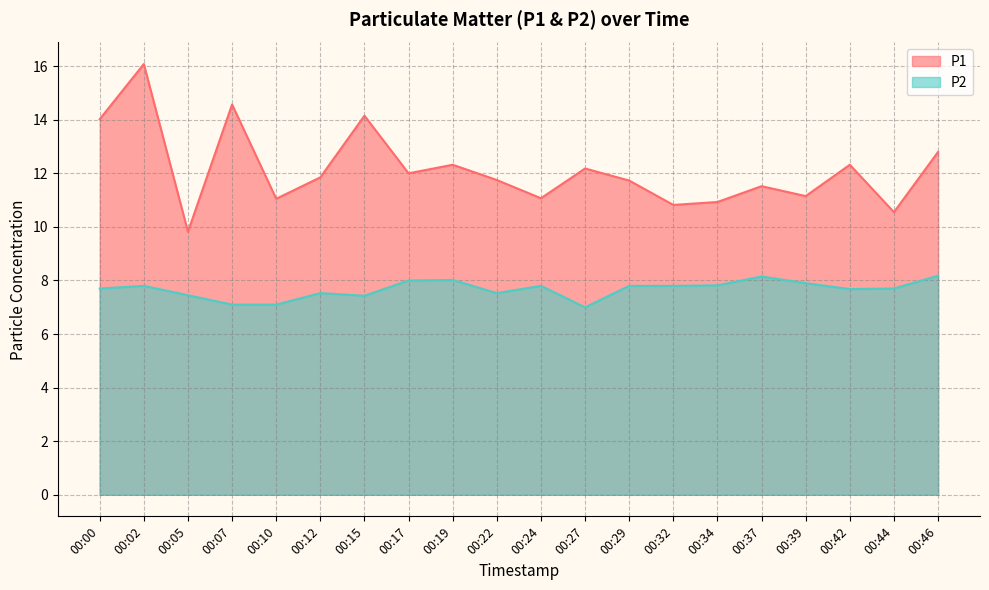

What is the value of the P1 point at the 4th from the left?

14.6